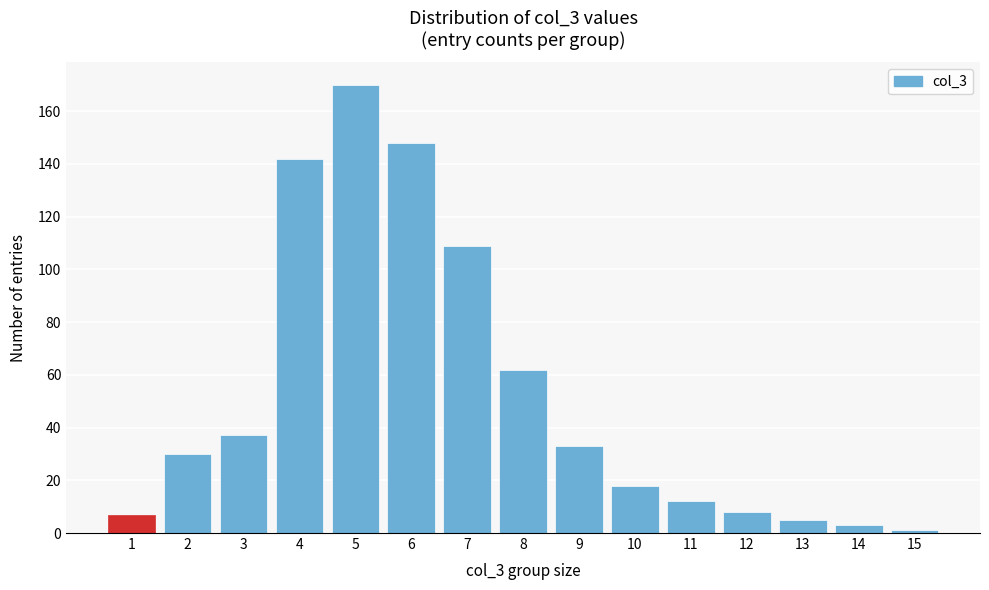

Reading right to left, transcribe all the data shown in this chart.

15=1	14=3	13=5	12=8	11=12	10=18	9=33	8=62	7=109	6=148	5=170	4=142	3=37	2=30	1=7